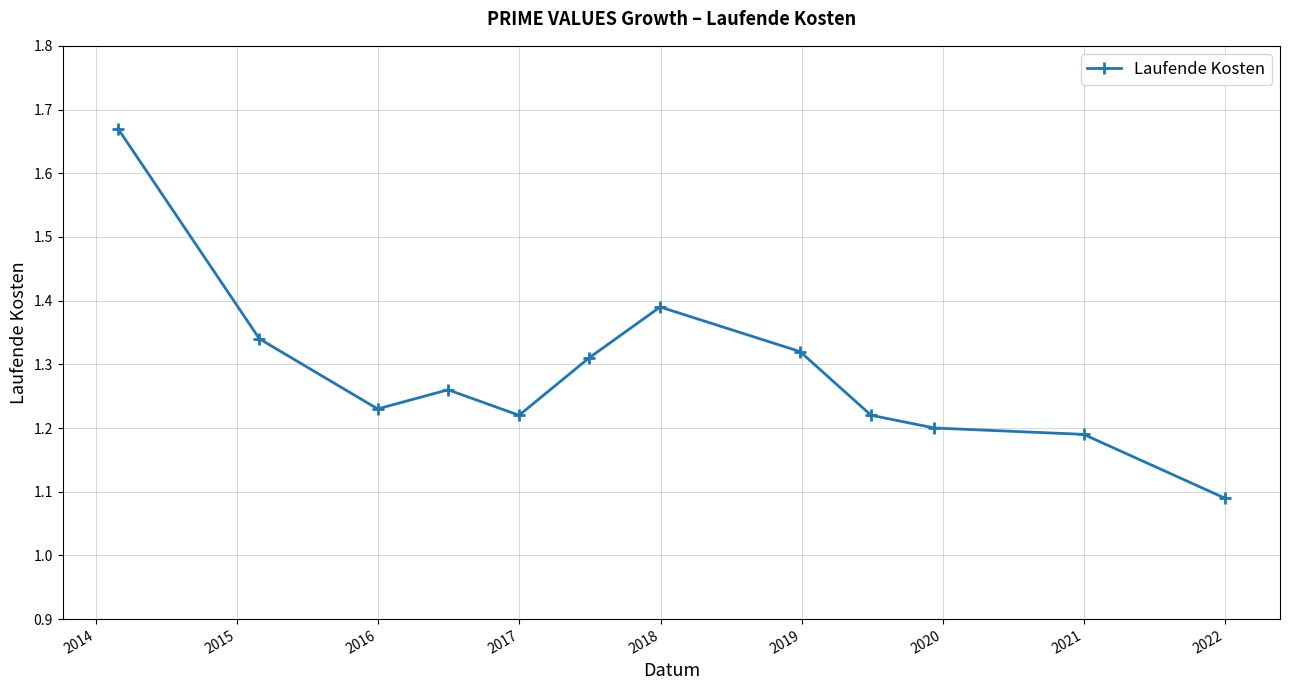

Does the chart display data point markers on the line(s)?

Yes